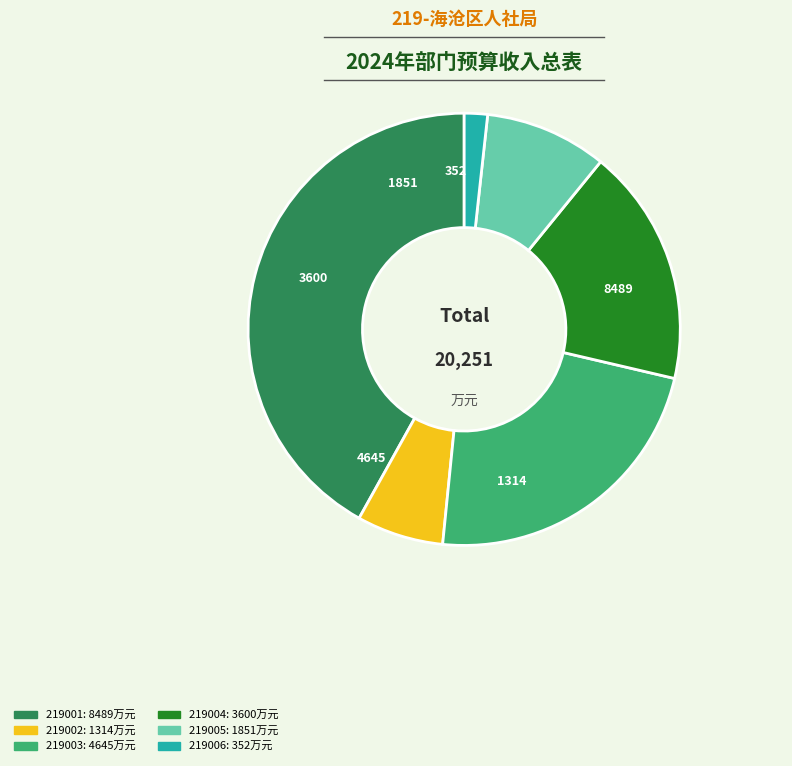

Is there a majority slice in this chart?

No